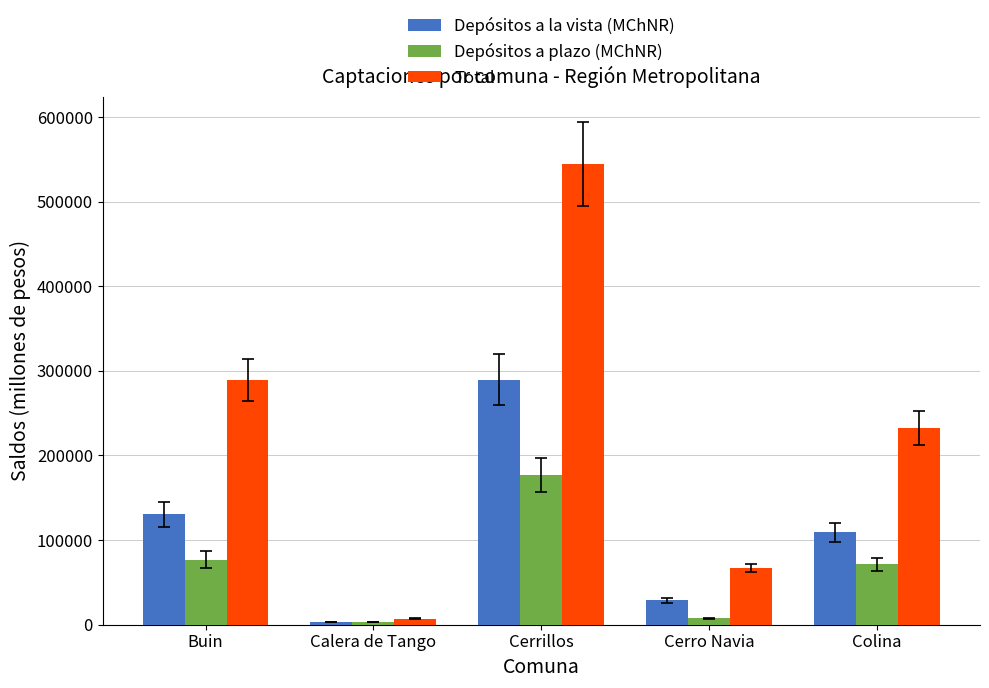

Which category has the highest value in the Total series?

Cerrillos